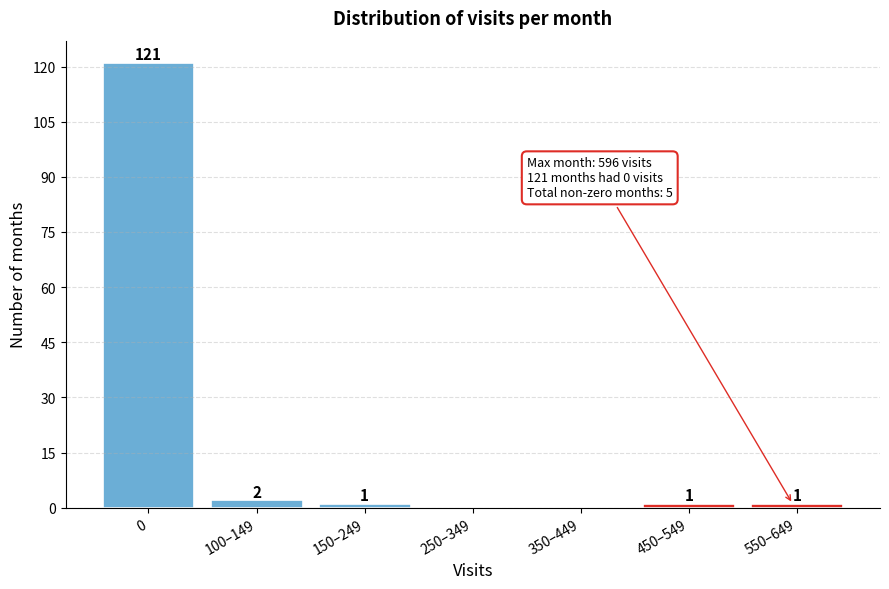

Reading right to left, list all the values displayed in this chart.

550–649=1	450–549=1	350–449=0	250–349=0	150–249=1	100–149=2	0=121